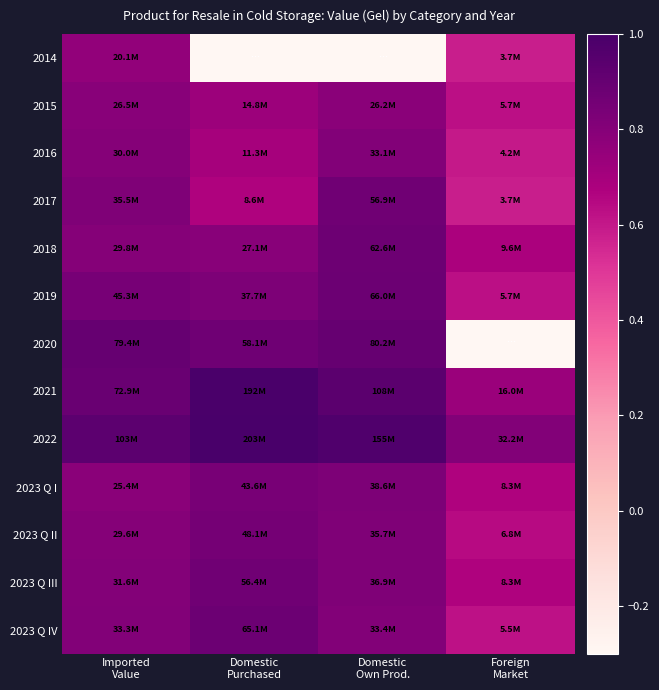

Reading right to left, transcribe all the data shown in this chart.

2014: Foreign
Market=0.6	Domestic
Own Prod.=-1.0	Domestic
Purchased=-1.0	Imported
Value=0.8
2015: Foreign
Market=0.6	Domestic
Own Prod.=0.8	Domestic
Purchased=0.7	Imported
Value=0.8
2016: Foreign
Market=0.6	Domestic
Own Prod.=0.8	Domestic
Purchased=0.7	Imported
Value=0.8
2017: Foreign
Market=0.6	Domestic
Own Prod.=0.9	Domestic
Purchased=0.7	Imported
Value=0.8
2018: Foreign
Market=0.7	Domestic
Own Prod.=0.9	Domestic
Purchased=0.8	Imported
Value=0.8
2019: Foreign
Market=0.6	Domestic
Own Prod.=0.9	Domestic
Purchased=0.8	Imported
Value=0.8
2020: Foreign
Market=-1.0	Domestic
Own Prod.=0.9	Domestic
Purchased=0.9	Imported
Value=0.9
2021: Foreign
Market=0.7	Domestic
Own Prod.=0.9	Domestic
Purchased=1.0	Imported
Value=0.9
2022: Foreign
Market=0.8	Domestic
Own Prod.=1.0	Domestic
Purchased=1.0	Imported
Value=0.9
2023 Q I: Foreign
Market=0.7	Domestic
Own Prod.=0.8	Domestic
Purchased=0.8	Imported
Value=0.8
2023 Q II: Foreign
Market=0.6	Domestic
Own Prod.=0.8	Domestic
Purchased=0.8	Imported
Value=0.8
2023 Q III: Foreign
Market=0.7	Domestic
Own Prod.=0.8	Domestic
Purchased=0.9	Imported
Value=0.8
2023 Q IV: Foreign
Market=0.6	Domestic
Own Prod.=0.8	Domestic
Purchased=0.9	Imported
Value=0.8